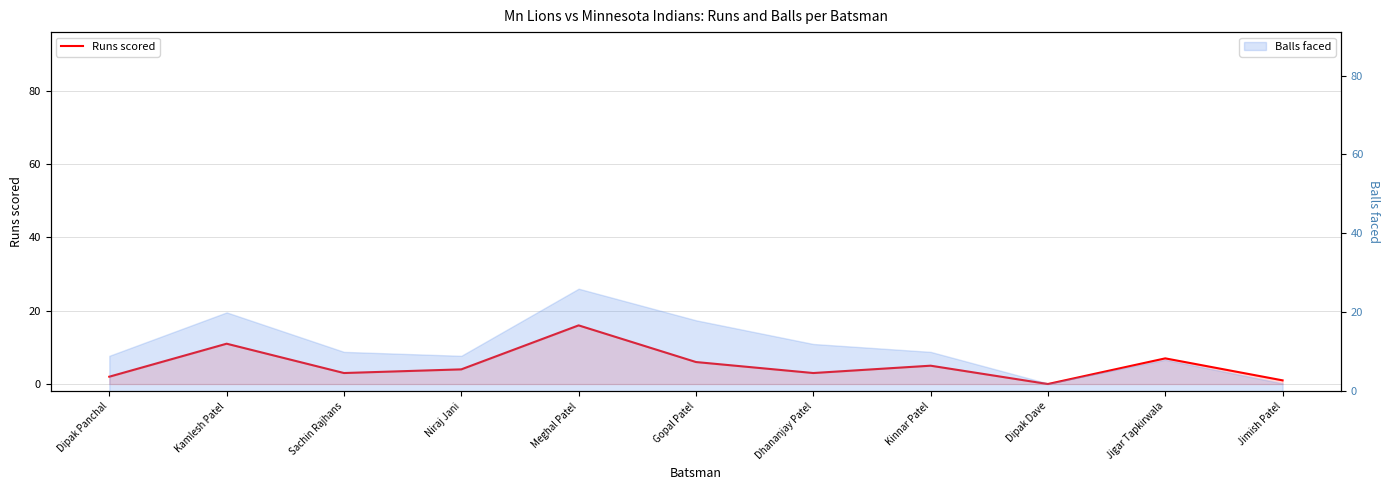

Does the chart display data point markers on the line(s)?

No